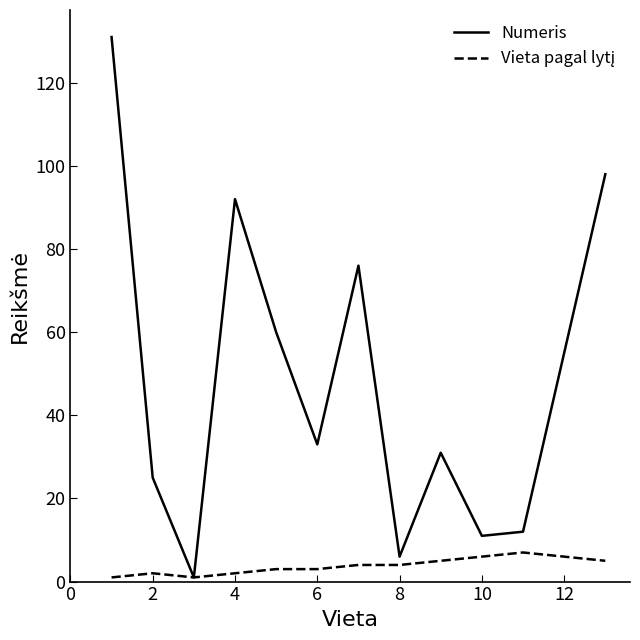

What is the greatest value displayed?

131